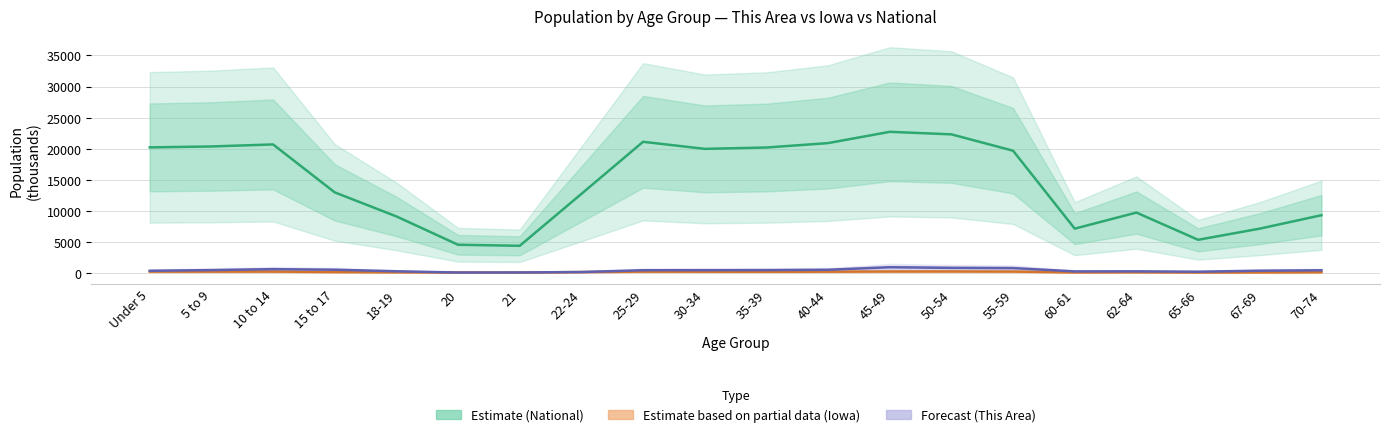

List the series in order of their peak value, lowest first.

Estimate based on partial data, Forecast, Estimate